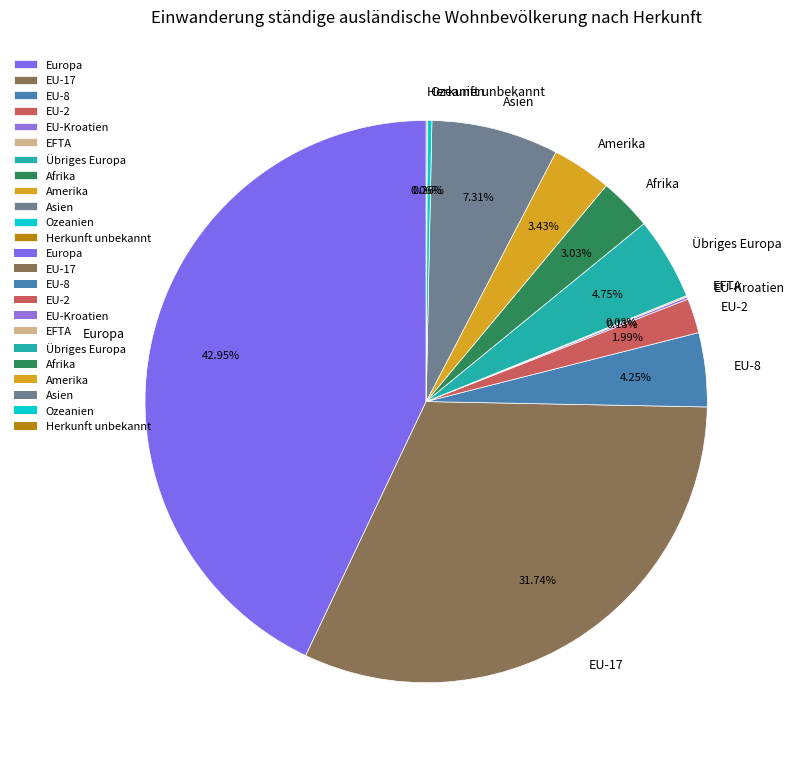

Does EU-17 account for over 50% of the chart?

No